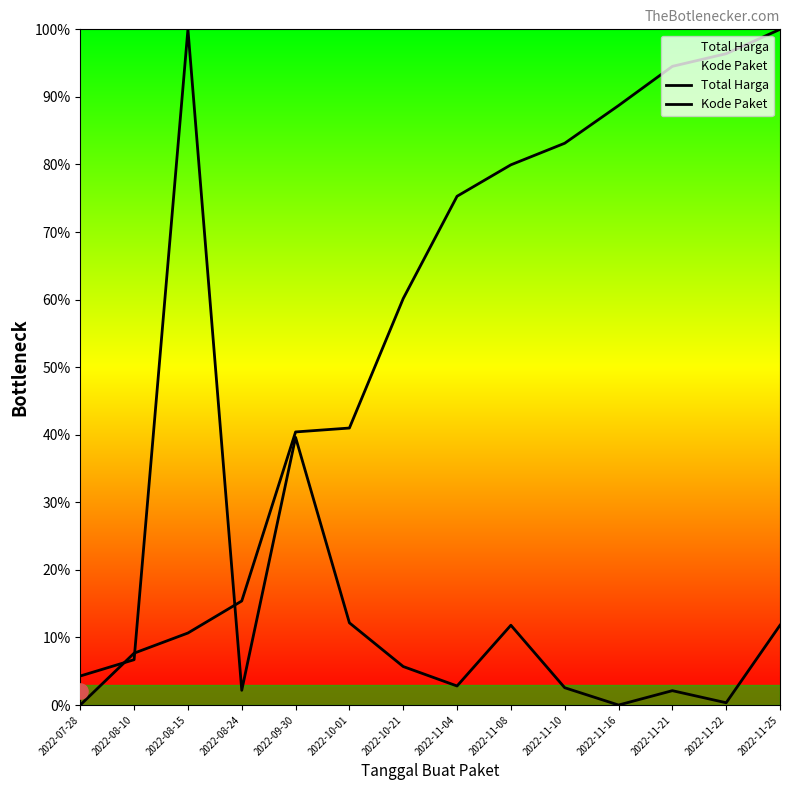

Which series has the widest spread of Y values?

Total Harga